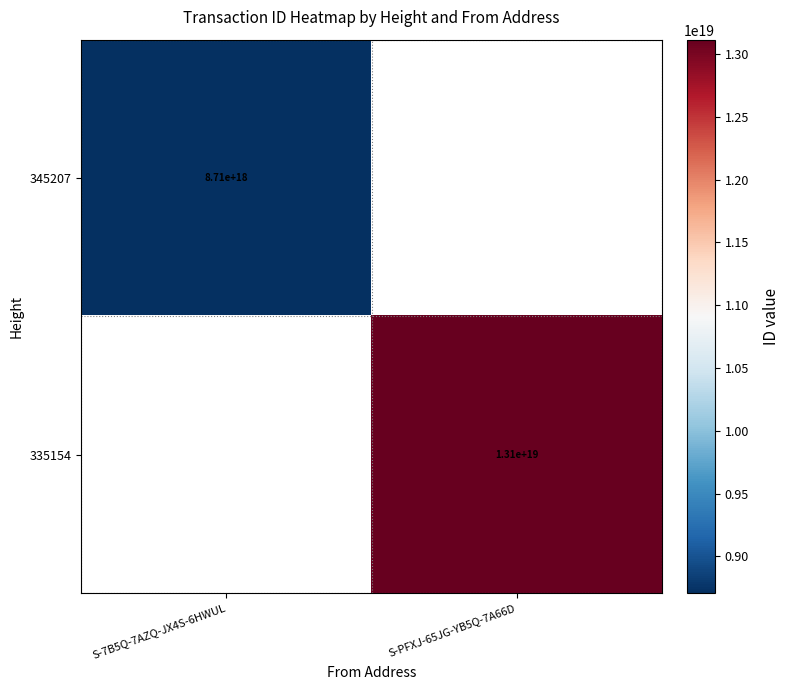

The 345207 series shows 12202312306644170752 at S-7B5Q-7AZQ-JX4S-6HWUL. True or false?

False